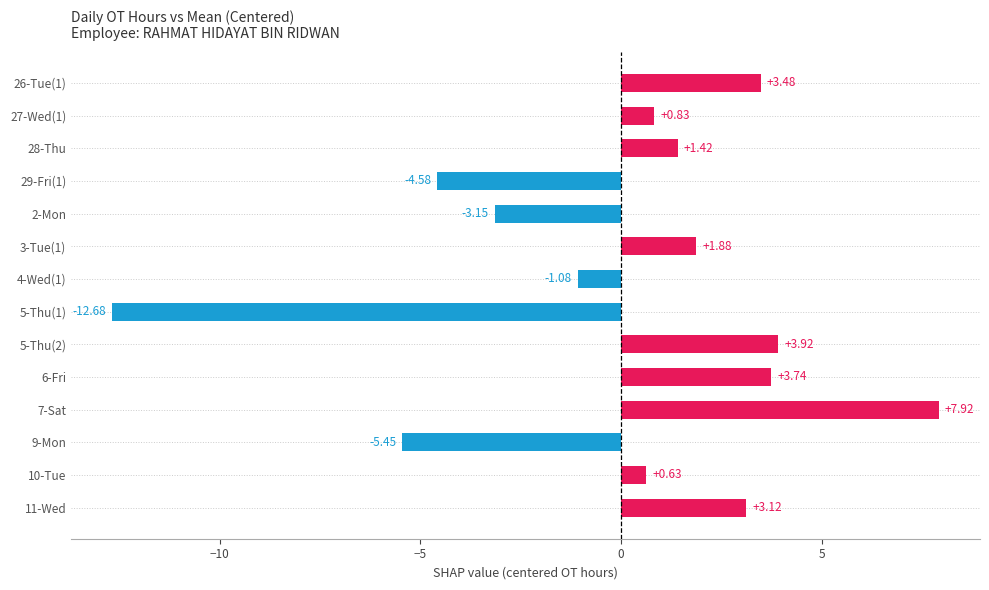

What is the difference between the values at 10-Tue and 7-Sat?

7.3